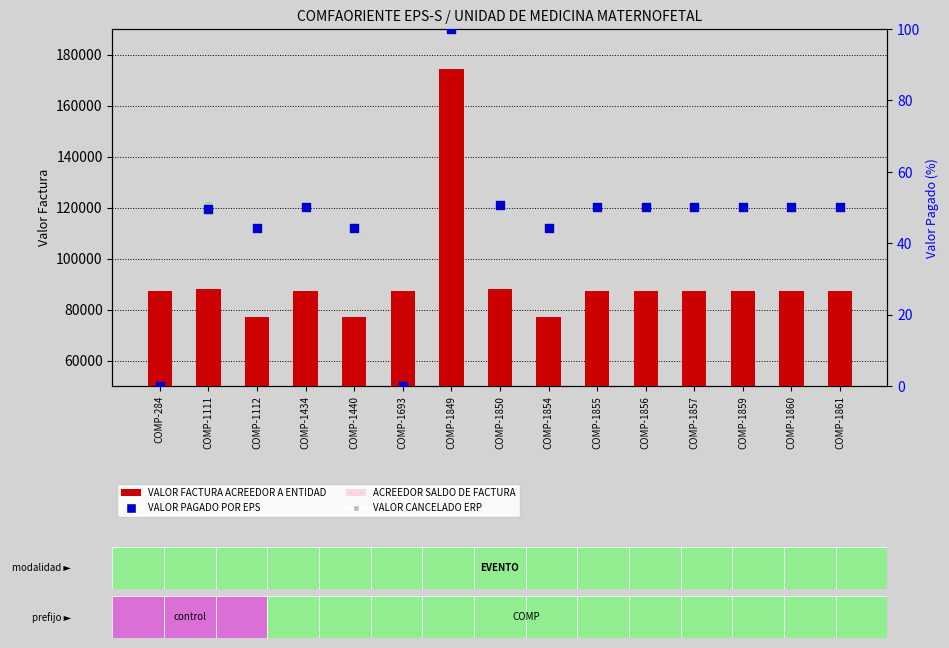

Which series has the largest total across all categories?

VALOR FACTURA ACREEDOR A ENTIDAD